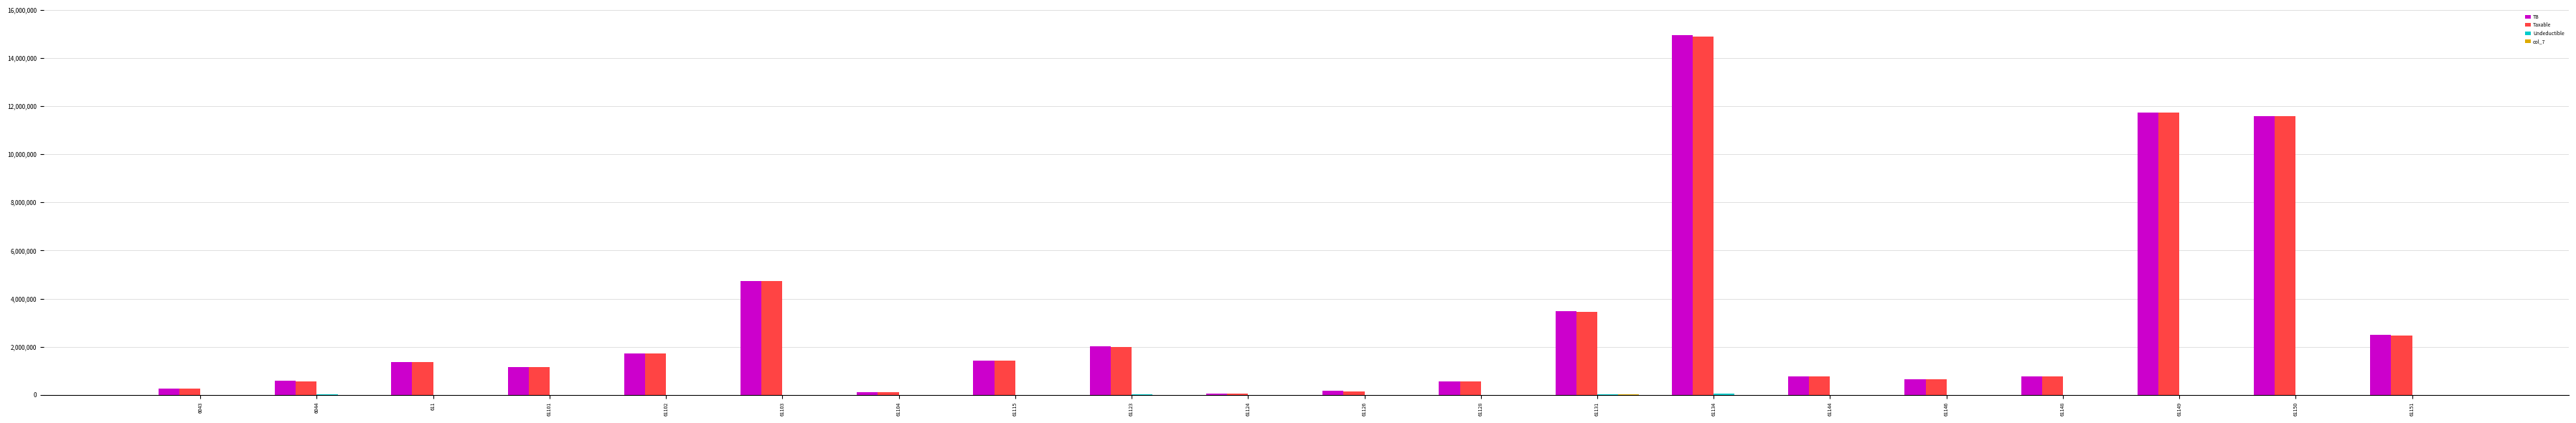

At which category is the sum across all series the highest?

61134